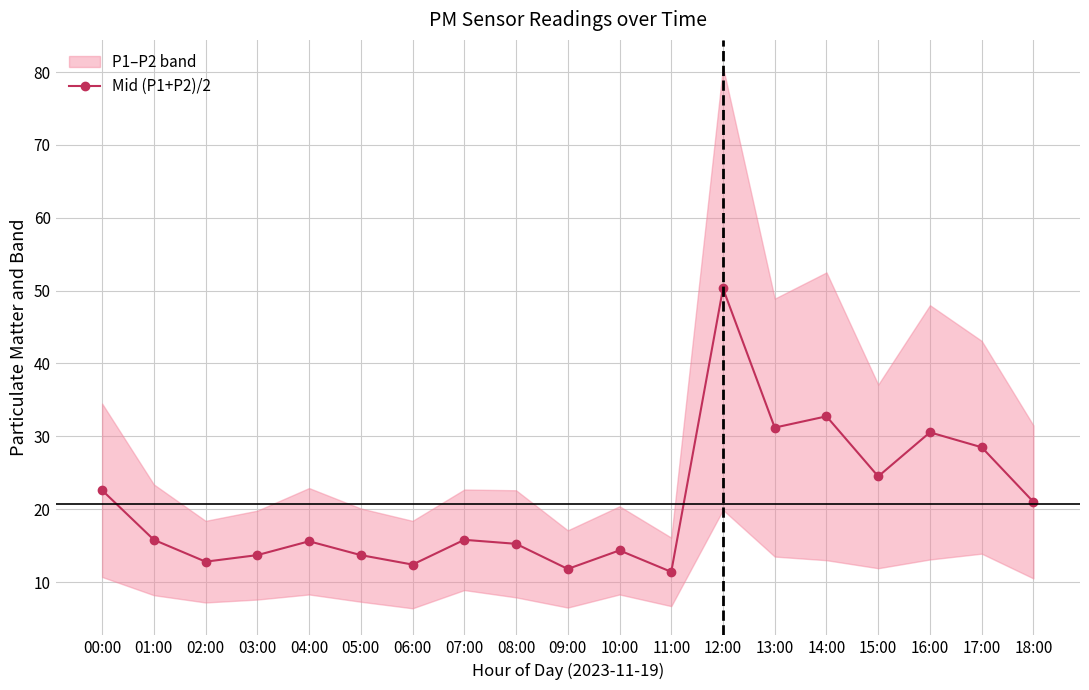

True or false: the data shows 13.7 at 03:00.

True